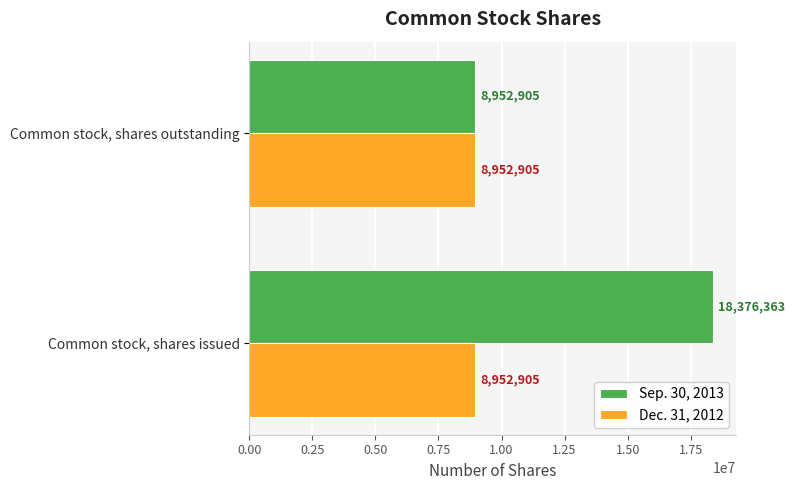

What is the sum of all Dec. 31, 2012 values?

17905810